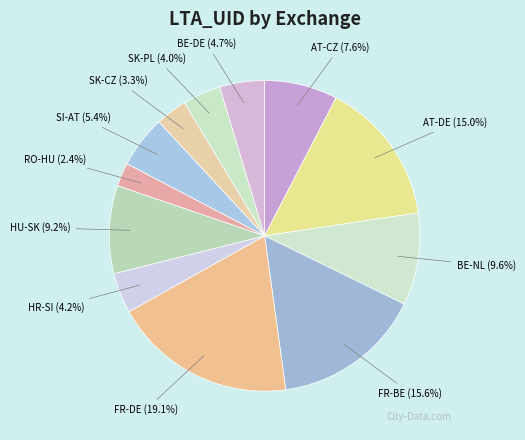

Approximately how many times larger is the value at SI-AT compared to FR-DE?

0.3